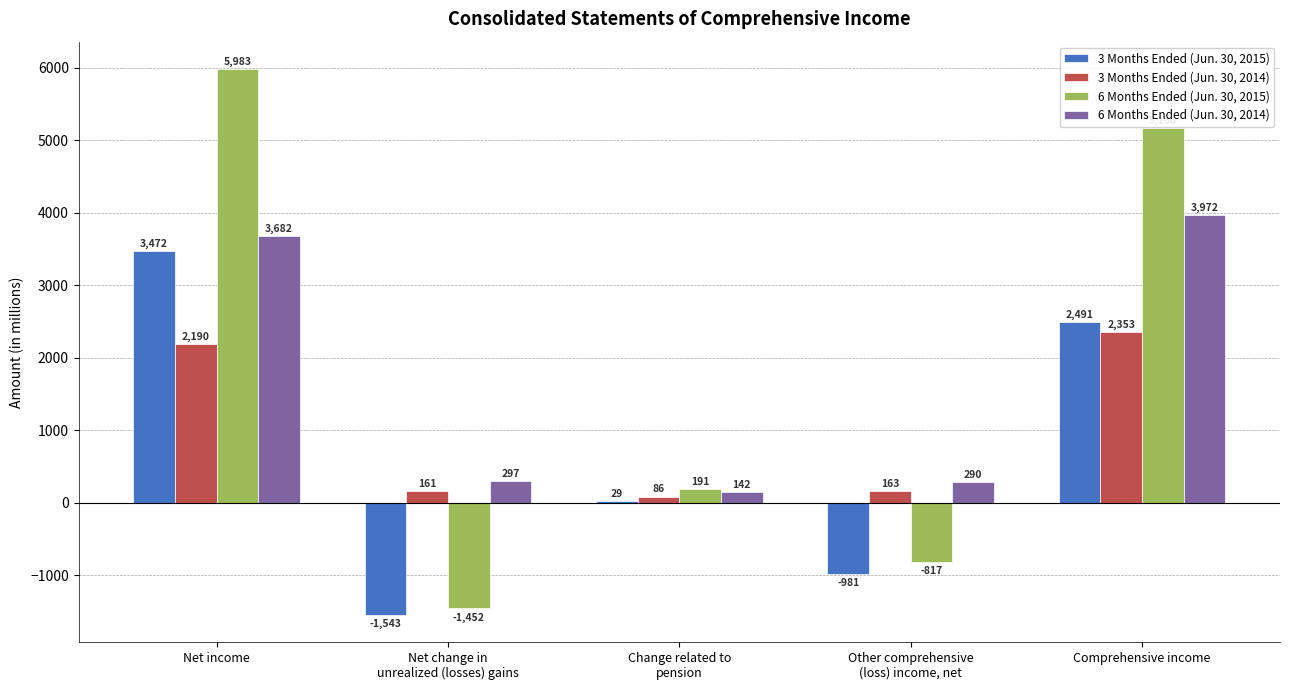

Which series has the largest range (max minus min)?

6 Months Ended (Jun. 30, 2015)